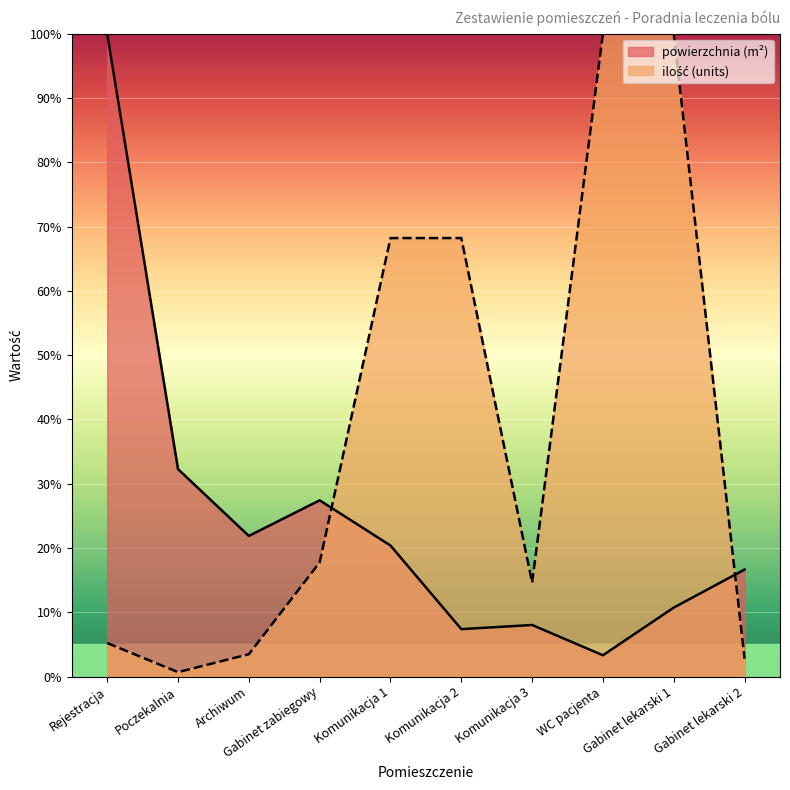

What is the label of the 1st point from the left?

Rejestracja